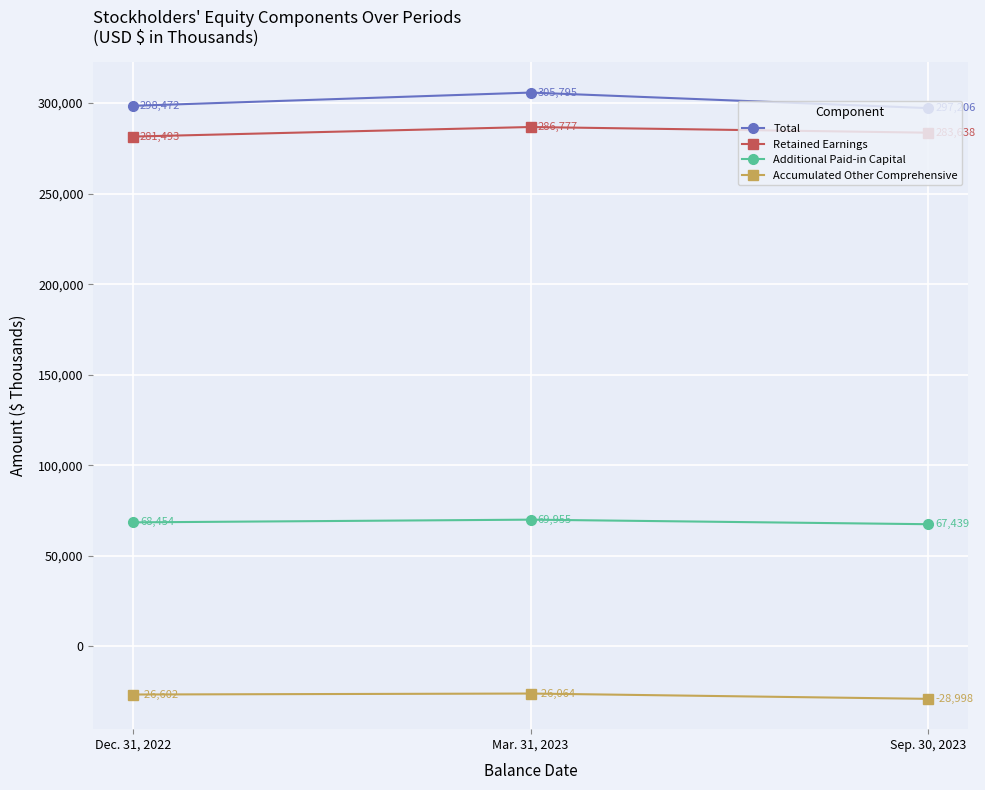

What are all the series names shown in the legend?

Total, Retained Earnings, Additional Paid-in Capital, Accumulated Other Comprehensive